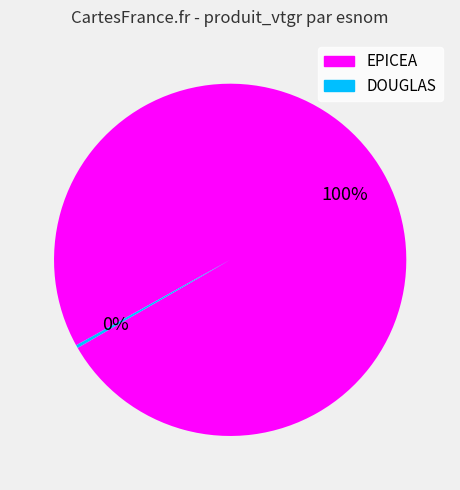

To the nearest percent, what percentage of the pie is EPICEA?

100%